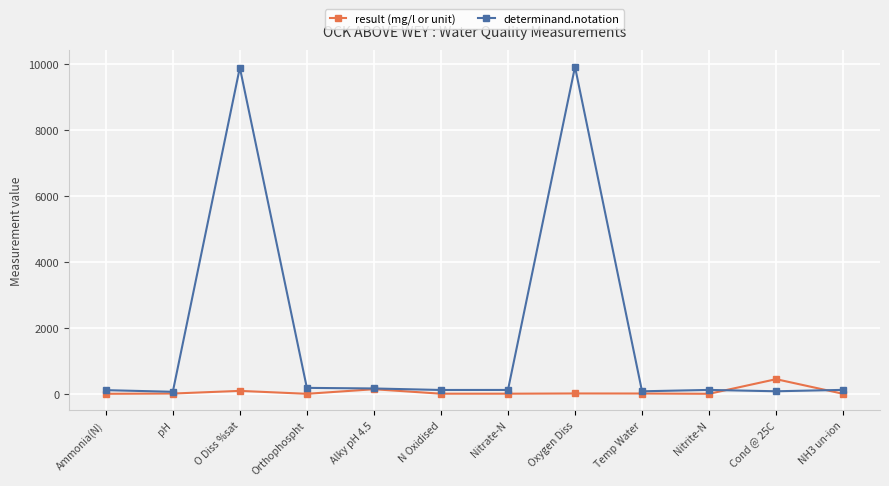

At which label does result (mg/l or unit) first exceed 8?

pH